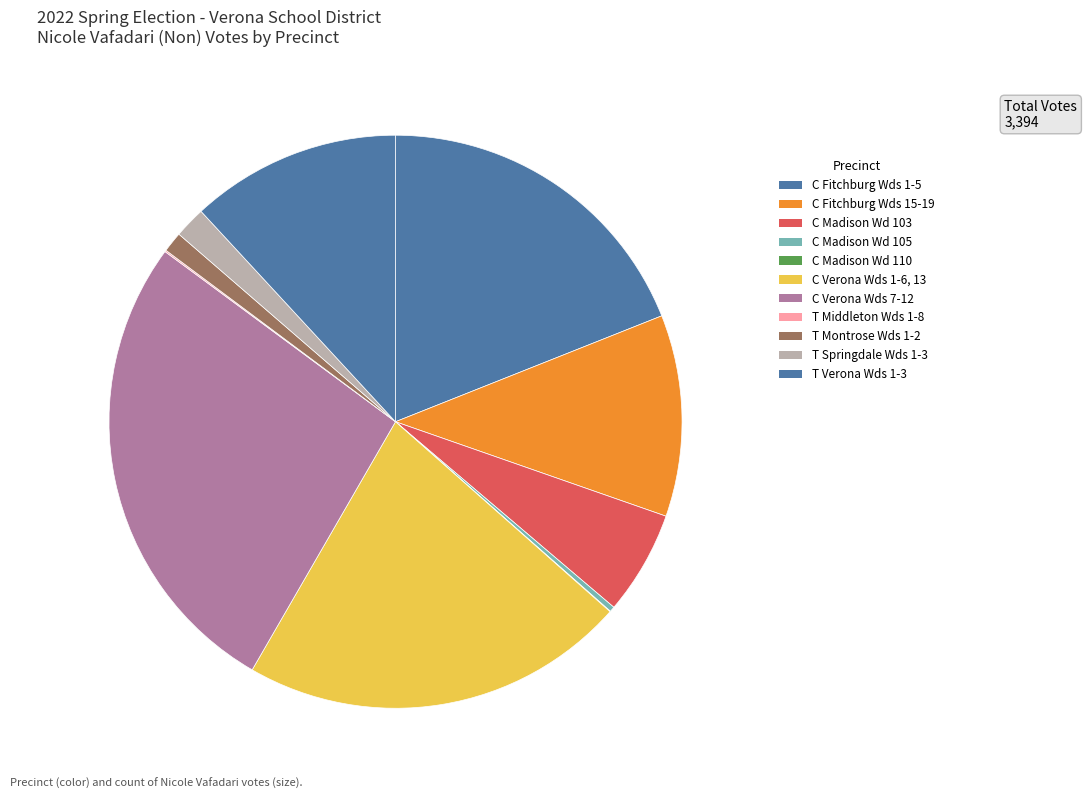

Approximately how many times larger is the value at C Verona Wds 7-12 compared to T Verona Wds 1-3?

2.3